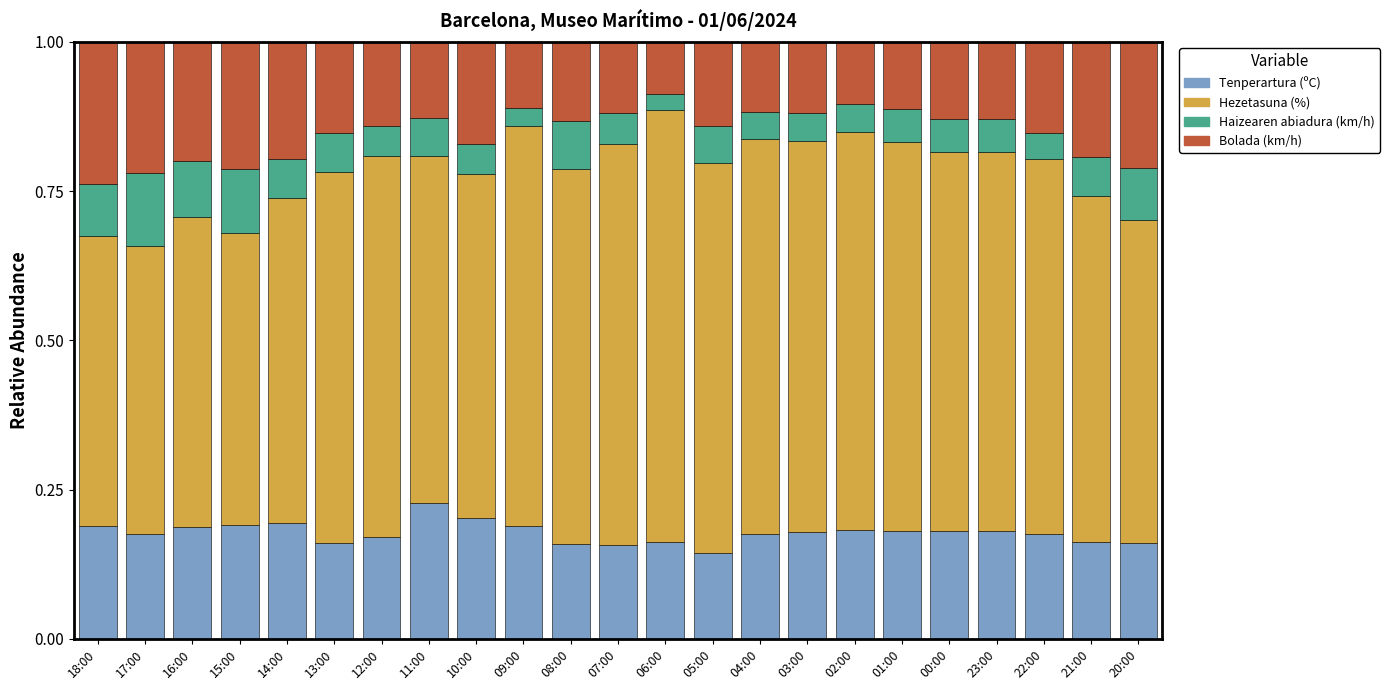

The value of Tenperartura (ºC) at 07:00 is 0.1. True or false?

False